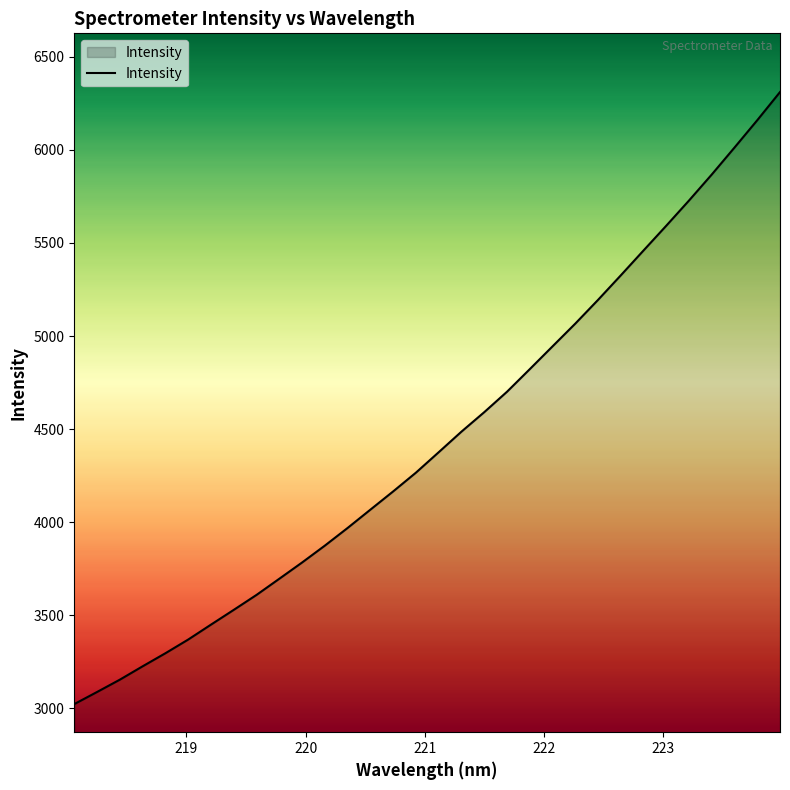

What is the greatest value displayed?

6310.9